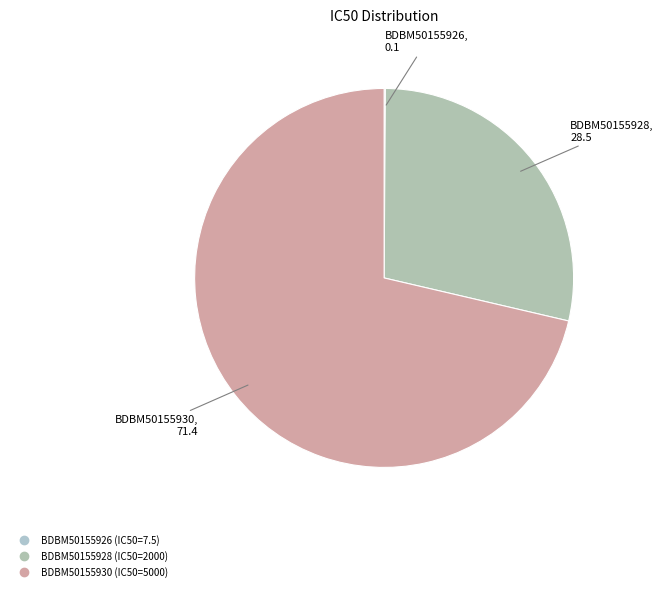

Count the number of slices in the pie.

3